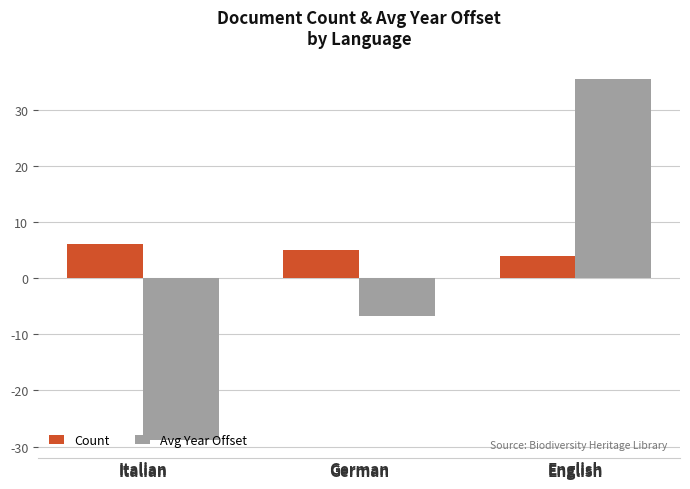

List the series in order of their overall mean, lowest first.

Avg Year Offset, Count